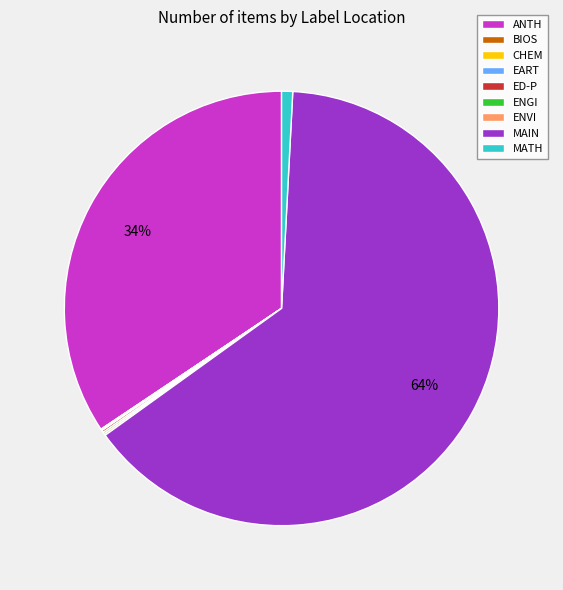

To the nearest percent, what percentage of the pie is ANTH?

34%